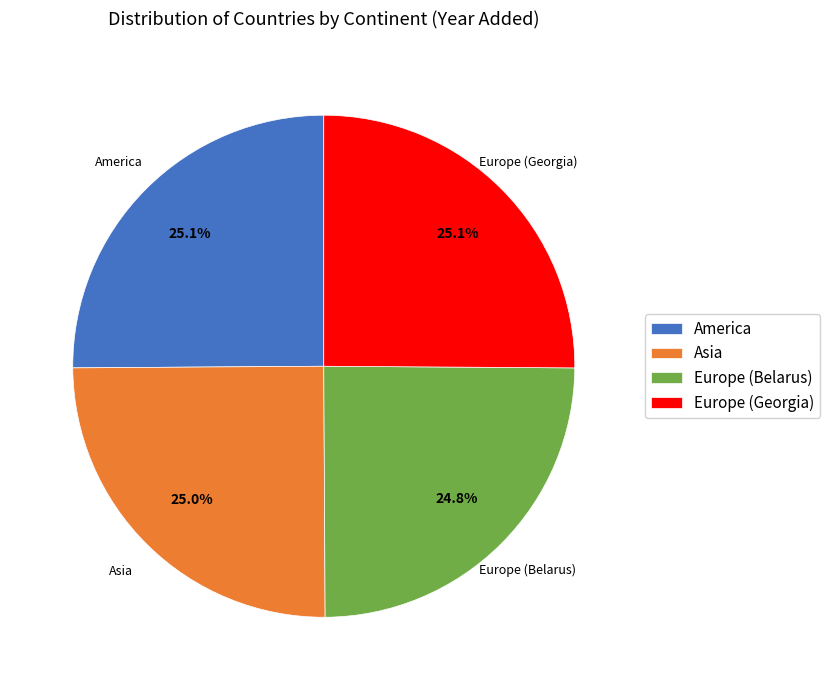

What percentage is the Europe (Belarus) slice, to the nearest percent?

25%